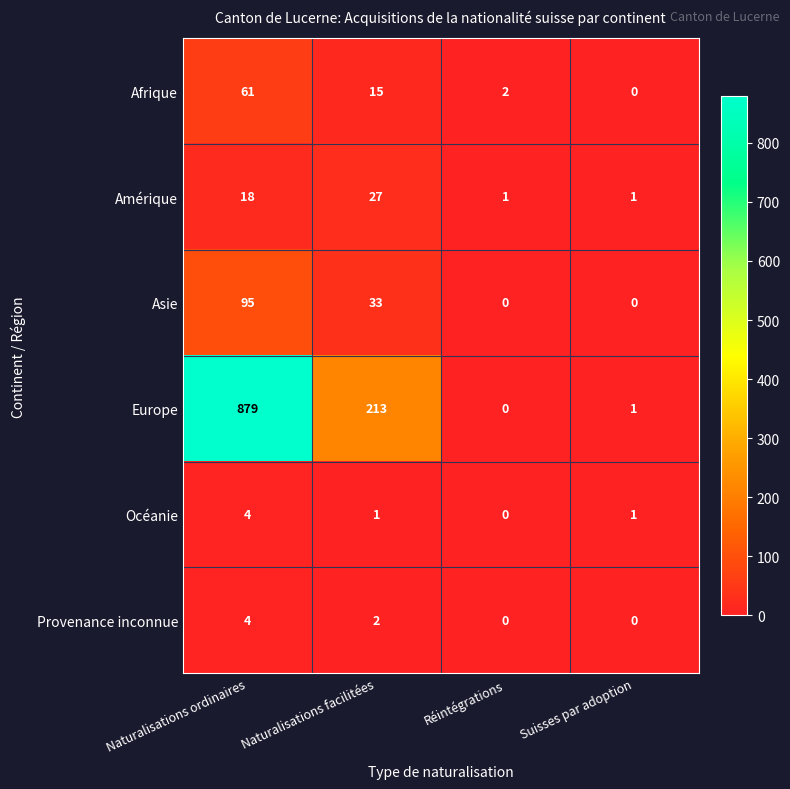

What is the difference between the maximum and minimum values in the Provenance inconnue series?

4